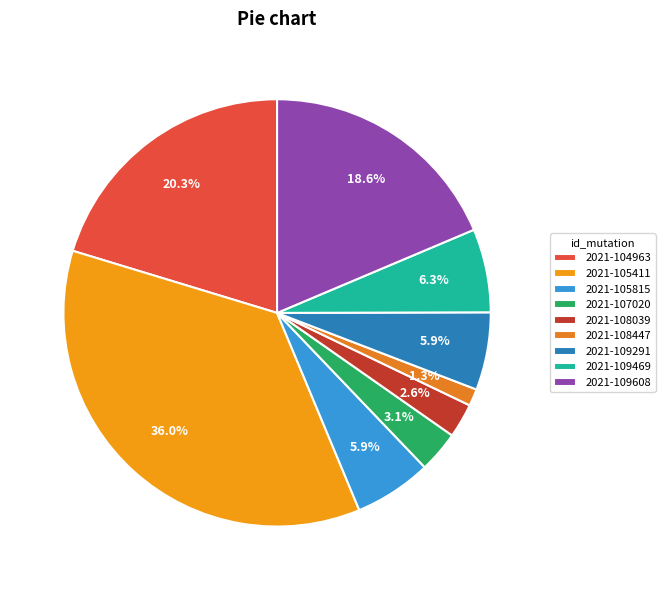

Is there a majority slice in this chart?

No